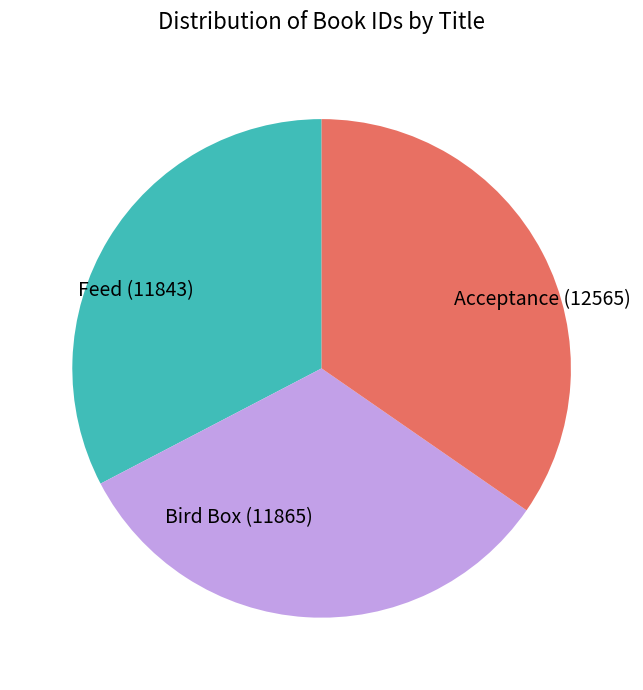

Do Bird Box and Acceptance together represent more than half of the pie?

Yes